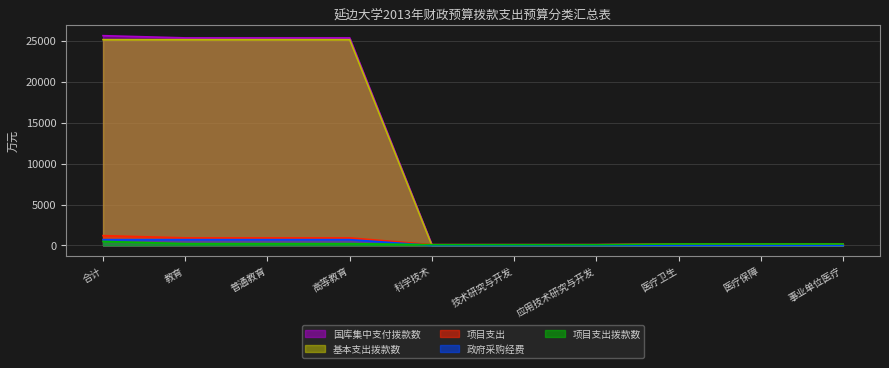

Which series changed the most between 技术研究与开发 and 事业单位医疗?

项目支出